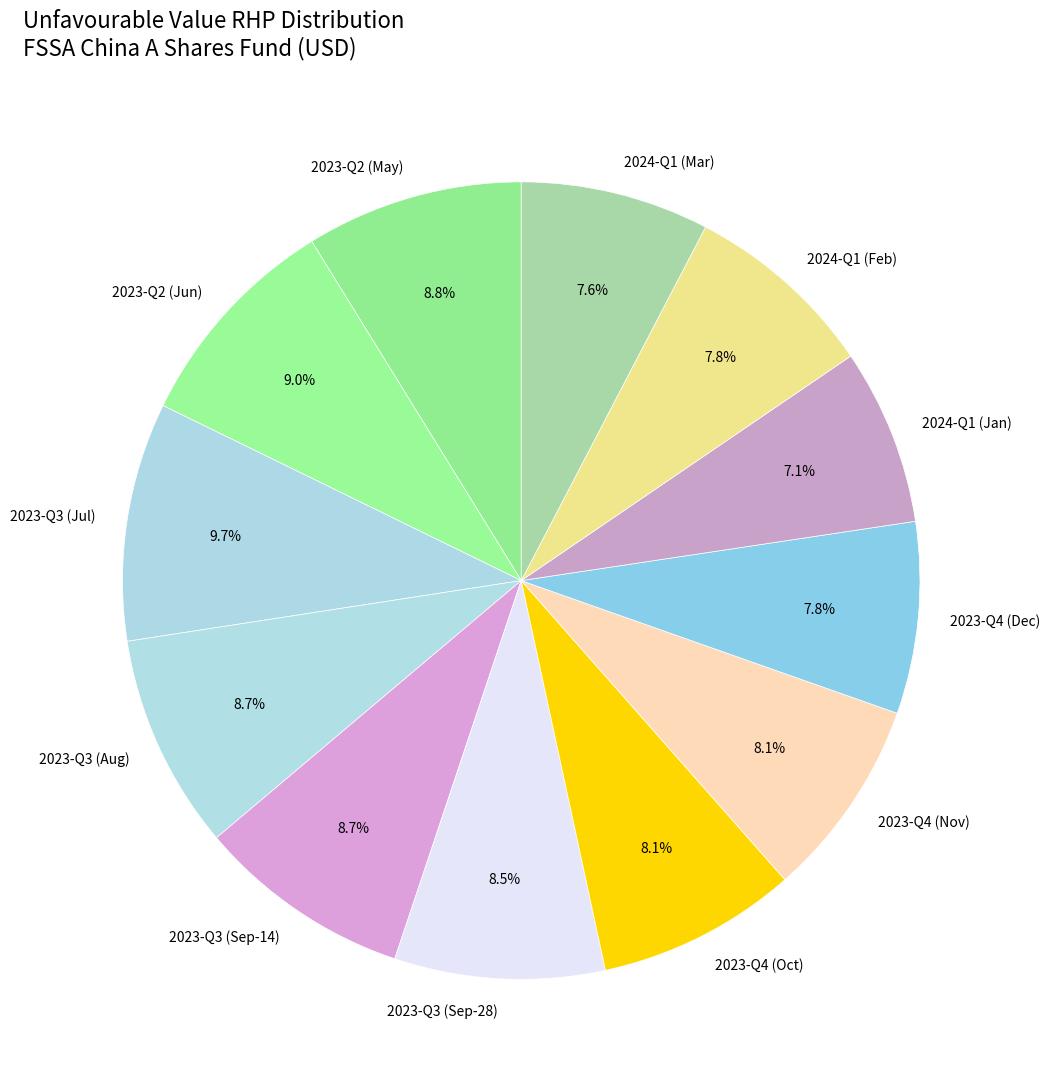

Does any single category account for the majority?

No